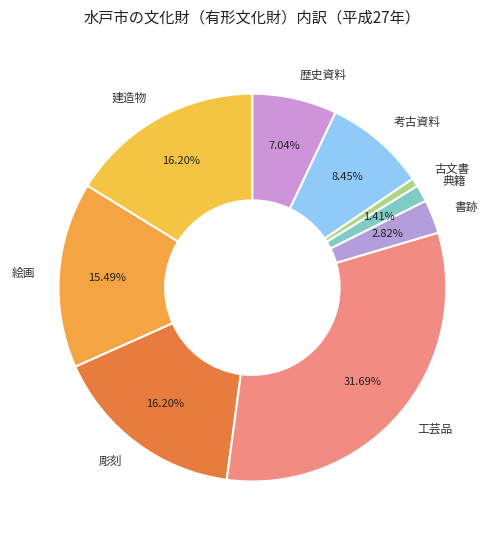

Which slice is the smallest?

古文書